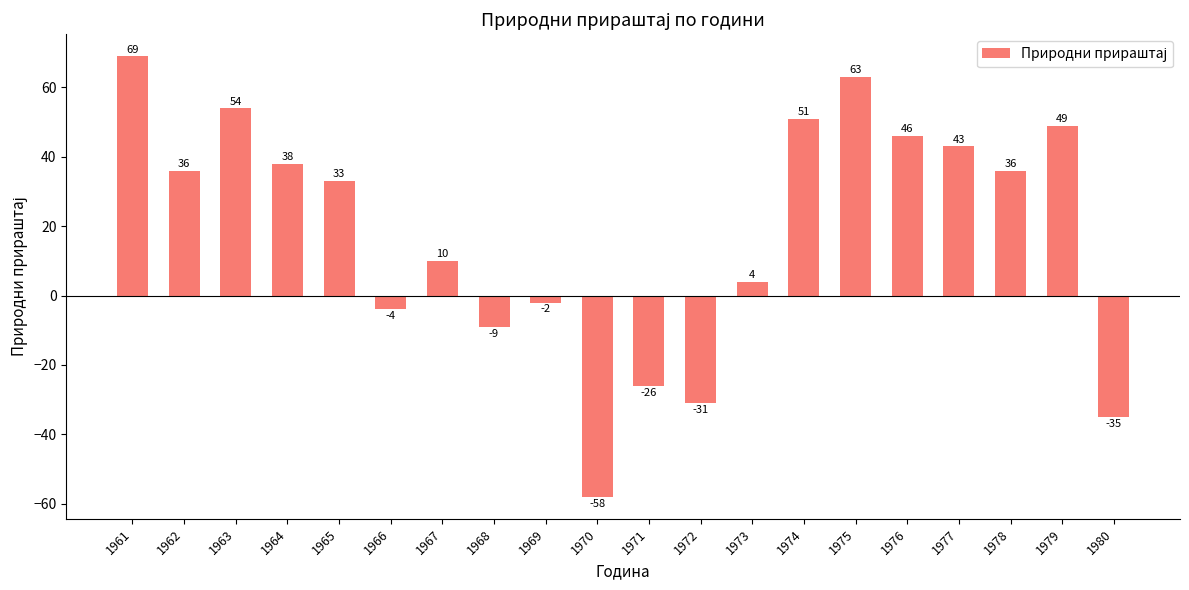

Between 1974 and 1970, which is larger?

1974